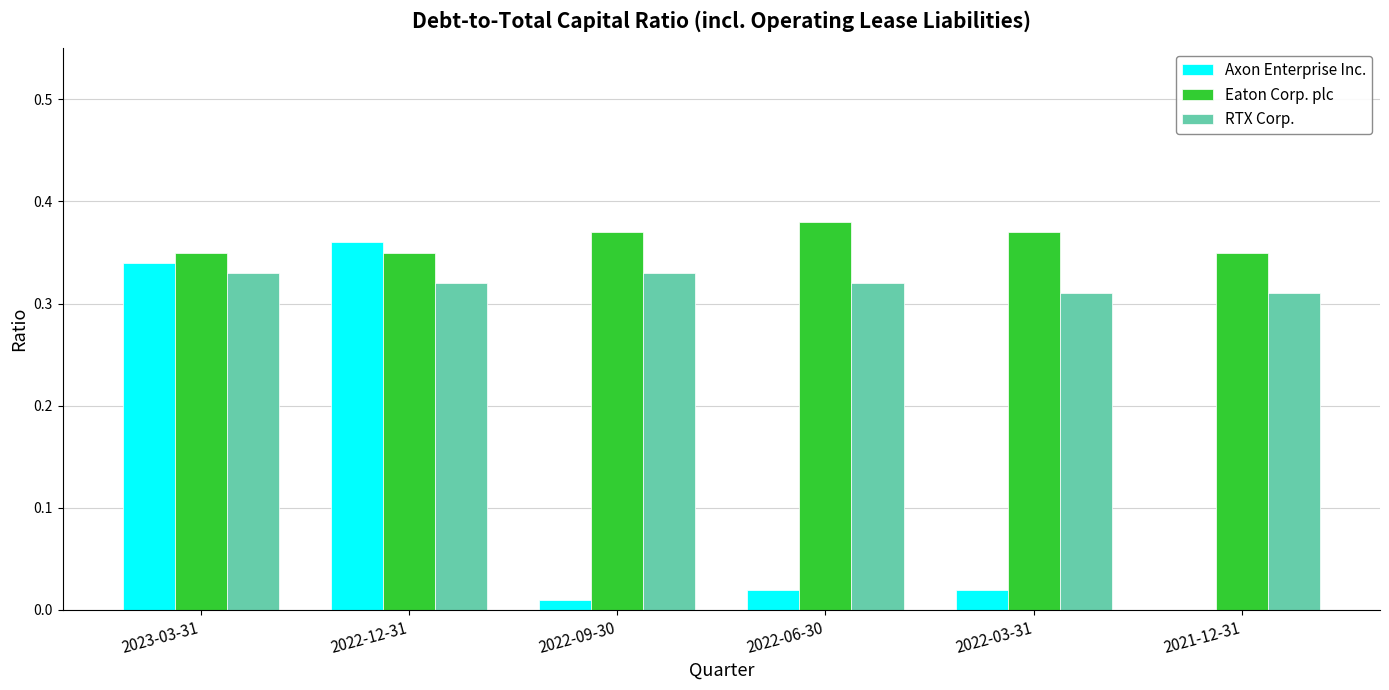

What is the sum of the Eaton Corp. plc values at 2023-03-31 and 2022-06-30?

0.7